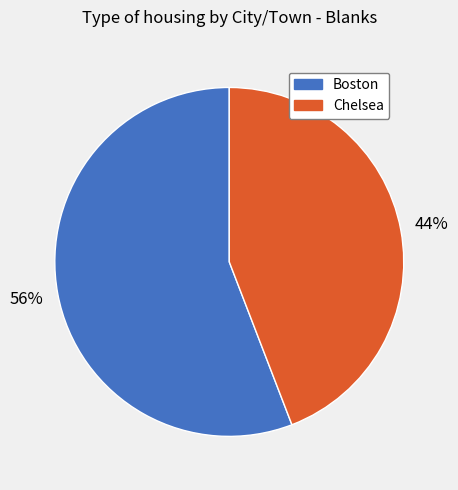

Which has a higher value, Chelsea or Boston?

Boston